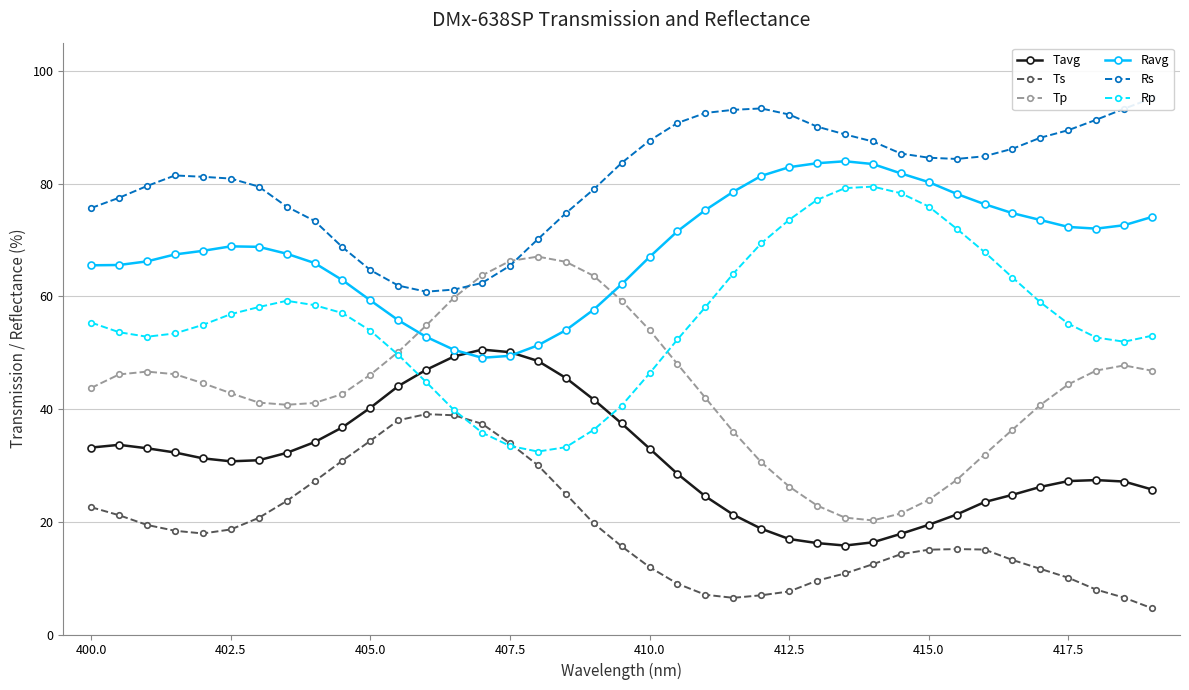

What is the value of the Rp point at the 39th from the left?

53.0